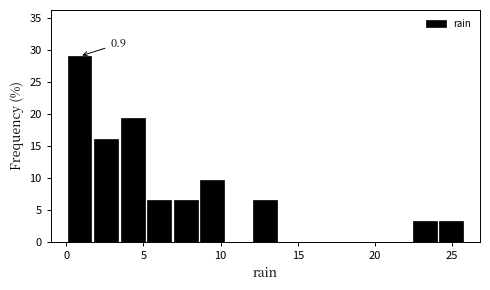

Read against the x-axis, roughly where is the centre of the tallest bar?

1.0